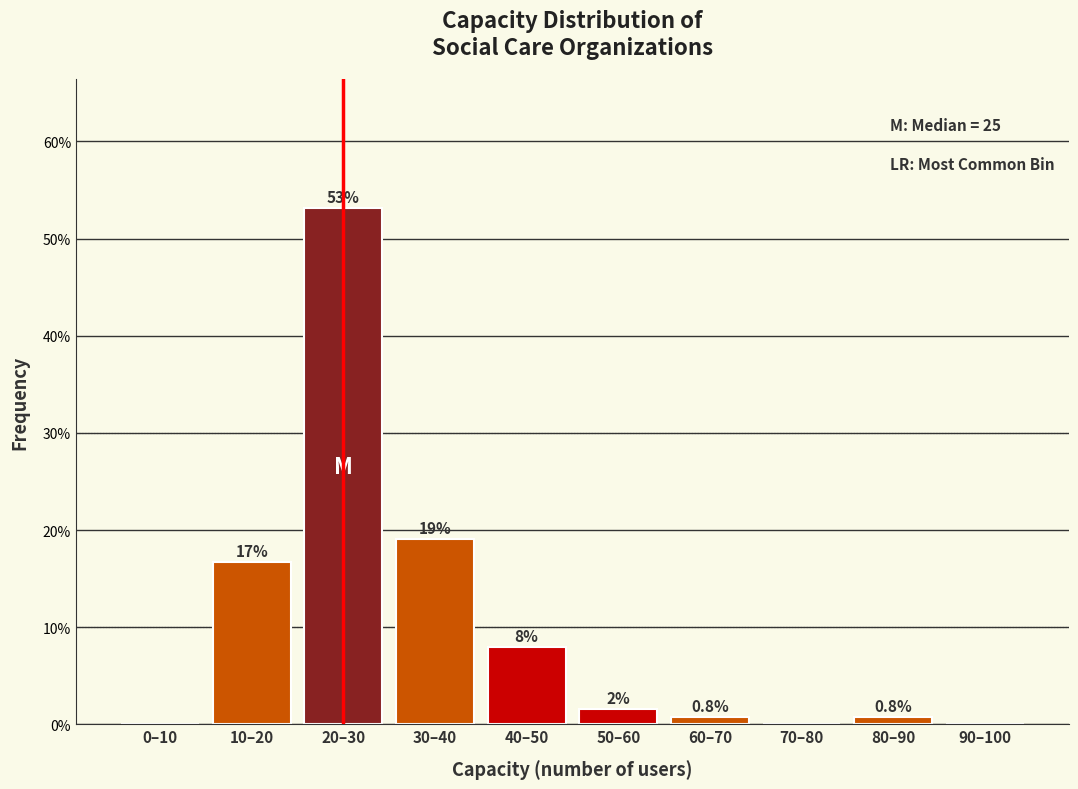

Is it true that the value at 30–40 is 27.6?

False